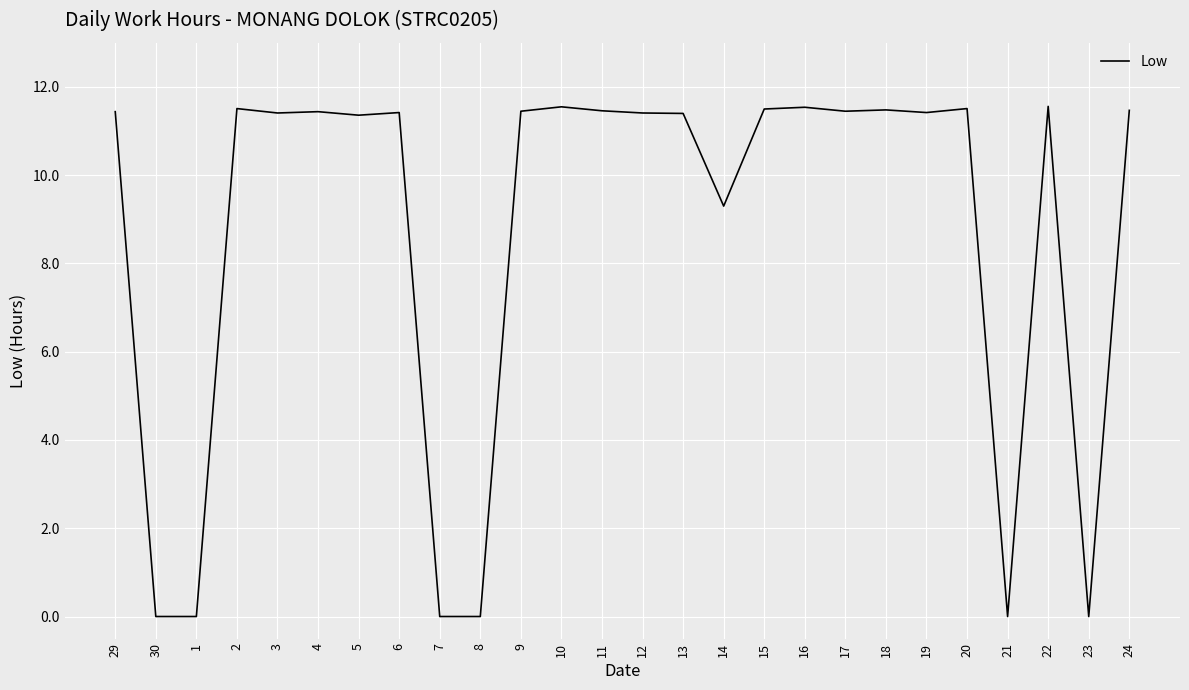

Count the number of data series in this chart.

1